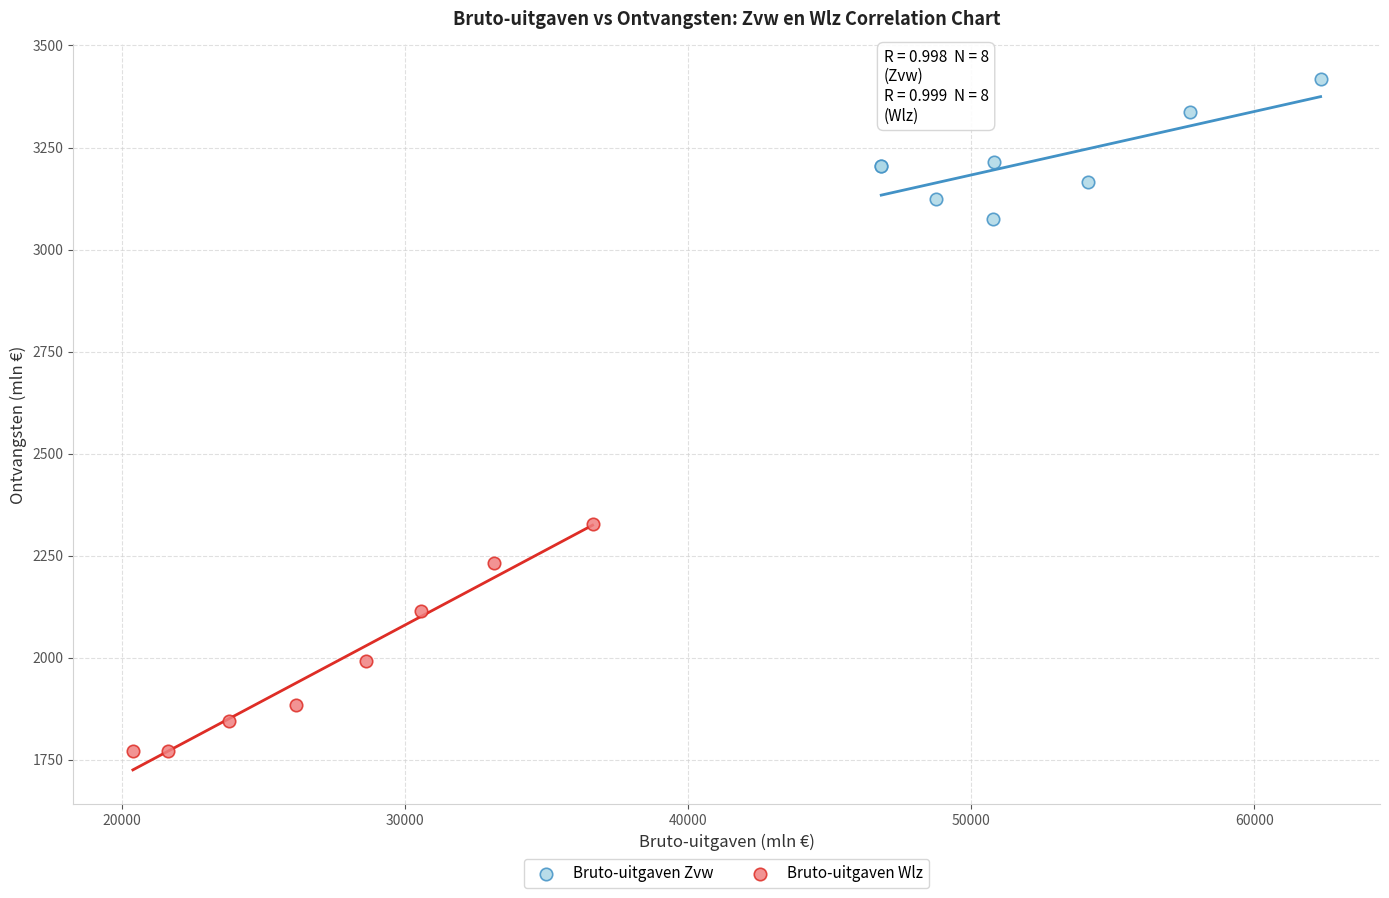

Which series has the largest Y range (max minus min)?

Bruto-uitgaven Wlz